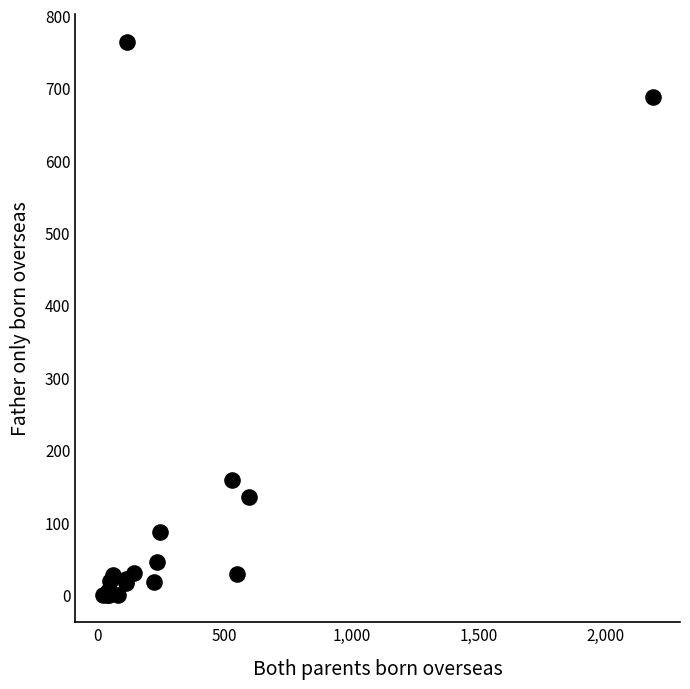

What Y value in the scatter plot is closest to 382?

159